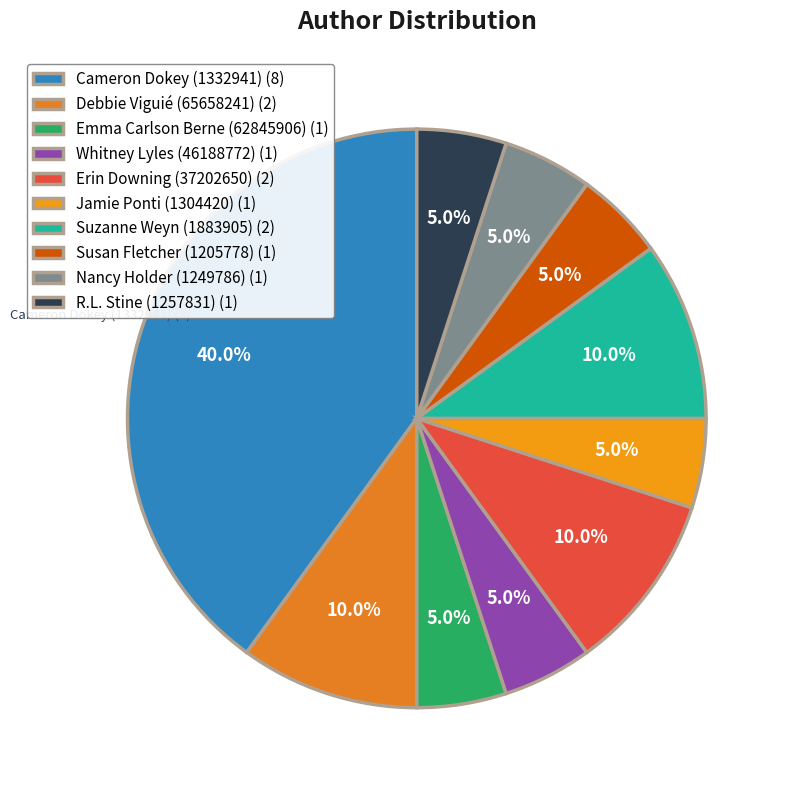

What is the largest slice in the pie chart?

Cameron Dokey (1332941)